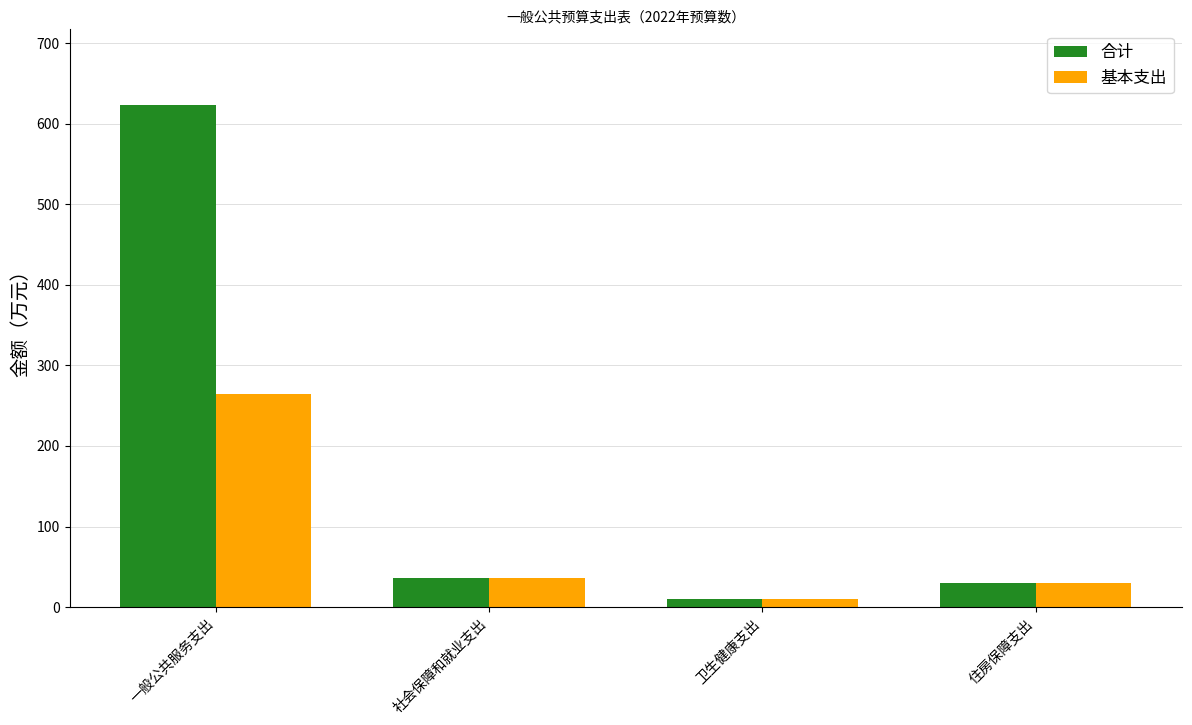

What are all the series names shown in the legend?

合计, 基本支出